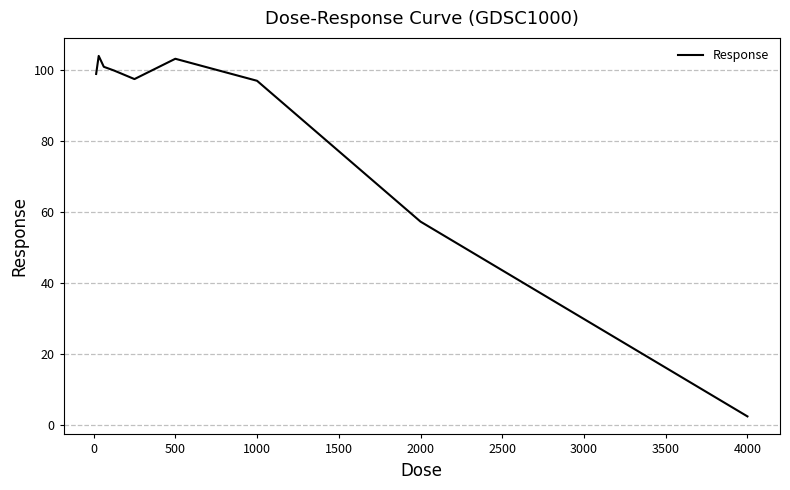

What is the greatest value displayed?

104.0